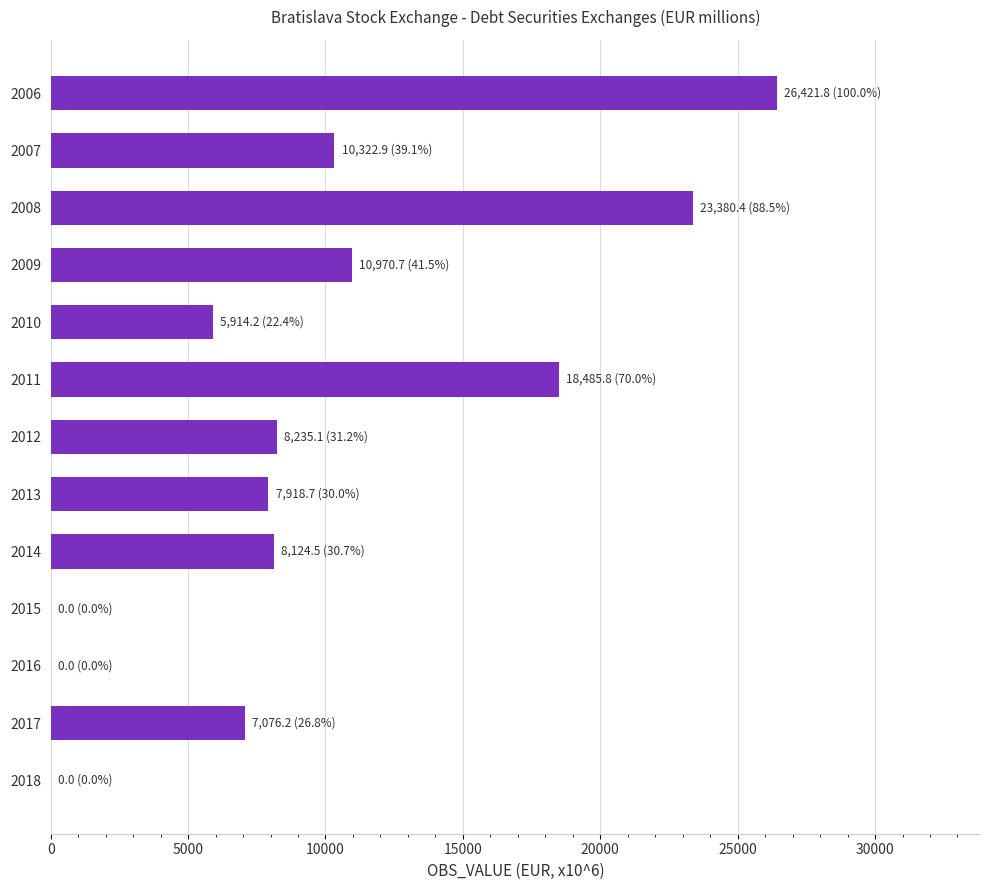

Which has a higher value, 2006 or 2014?

2006